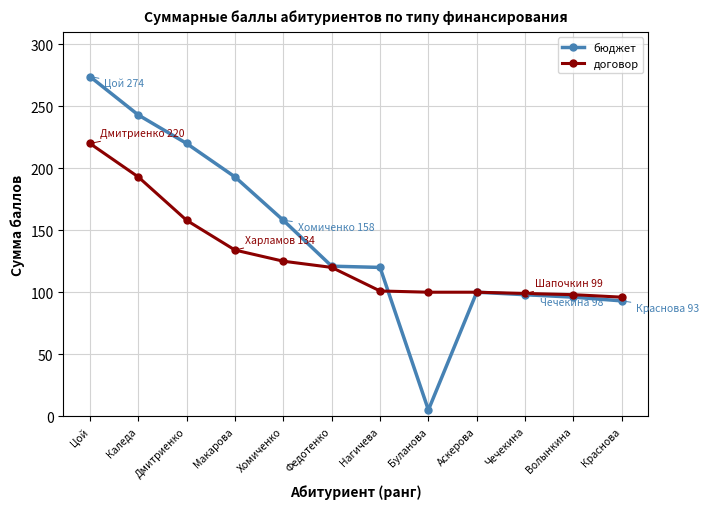

How many values in the бюджет series are below 121?

6